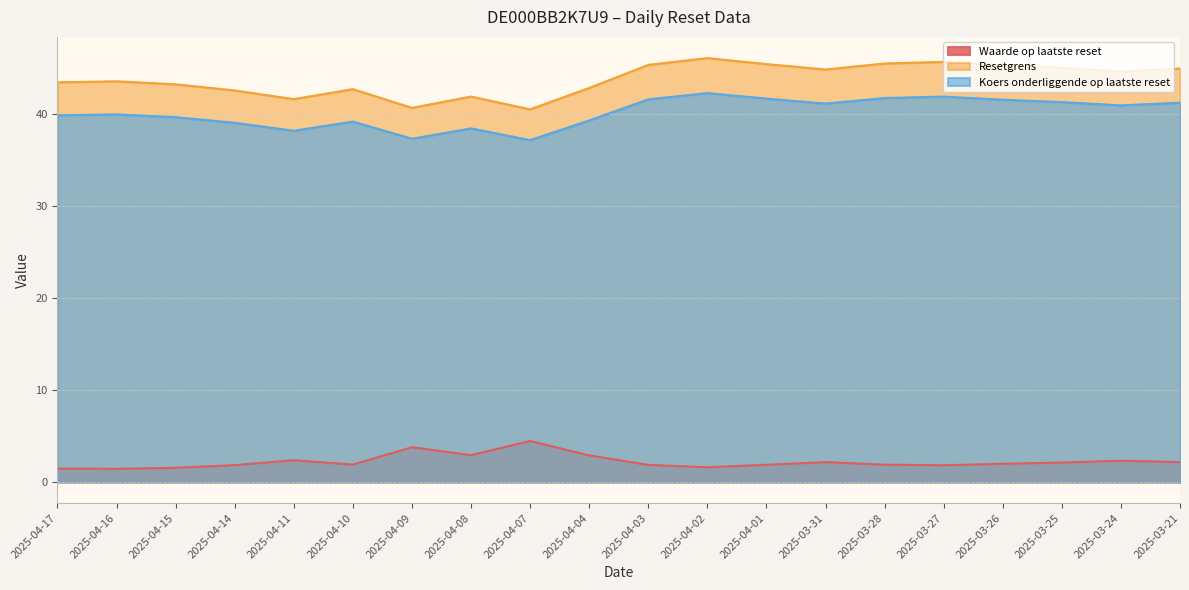

What are all the series names shown in the legend?

Waarde op laatste reset, Resetgrens, Koers onderliggende op laatste reset